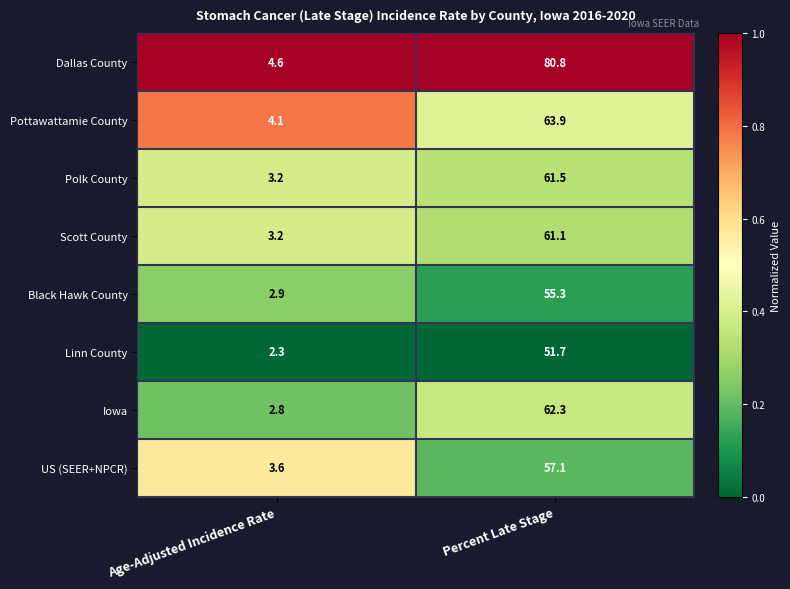

What is the total value across all series at Age-Adjusted Incidence Rate?

26.7